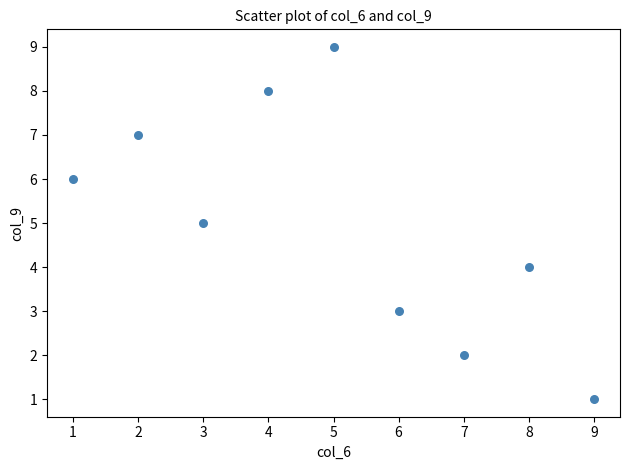

What is the range of X values (max minus min)?

8